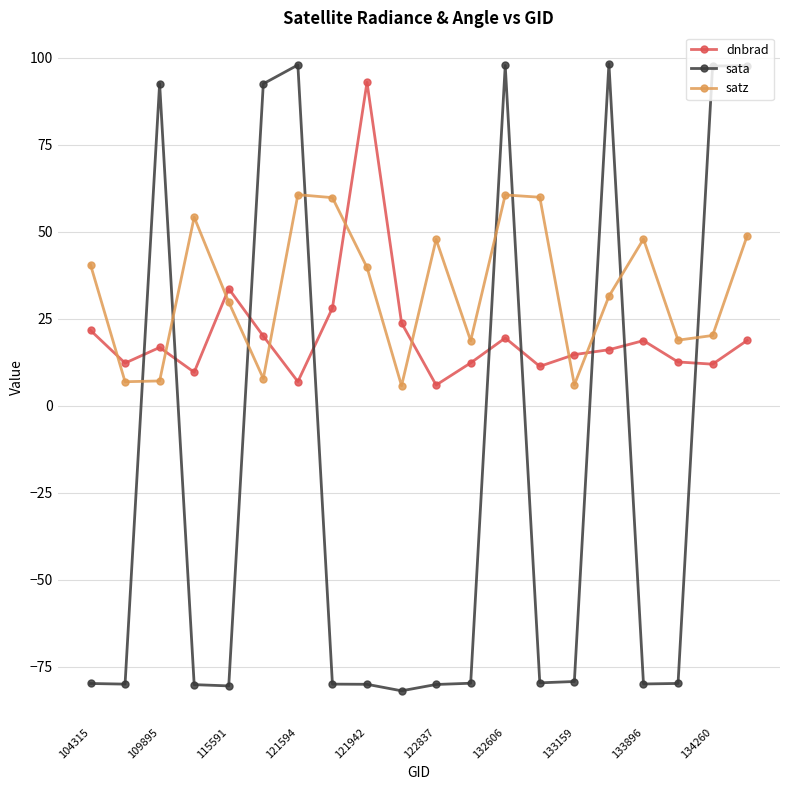

Which series ends up on top after the final intersection of sata and satz?

sata